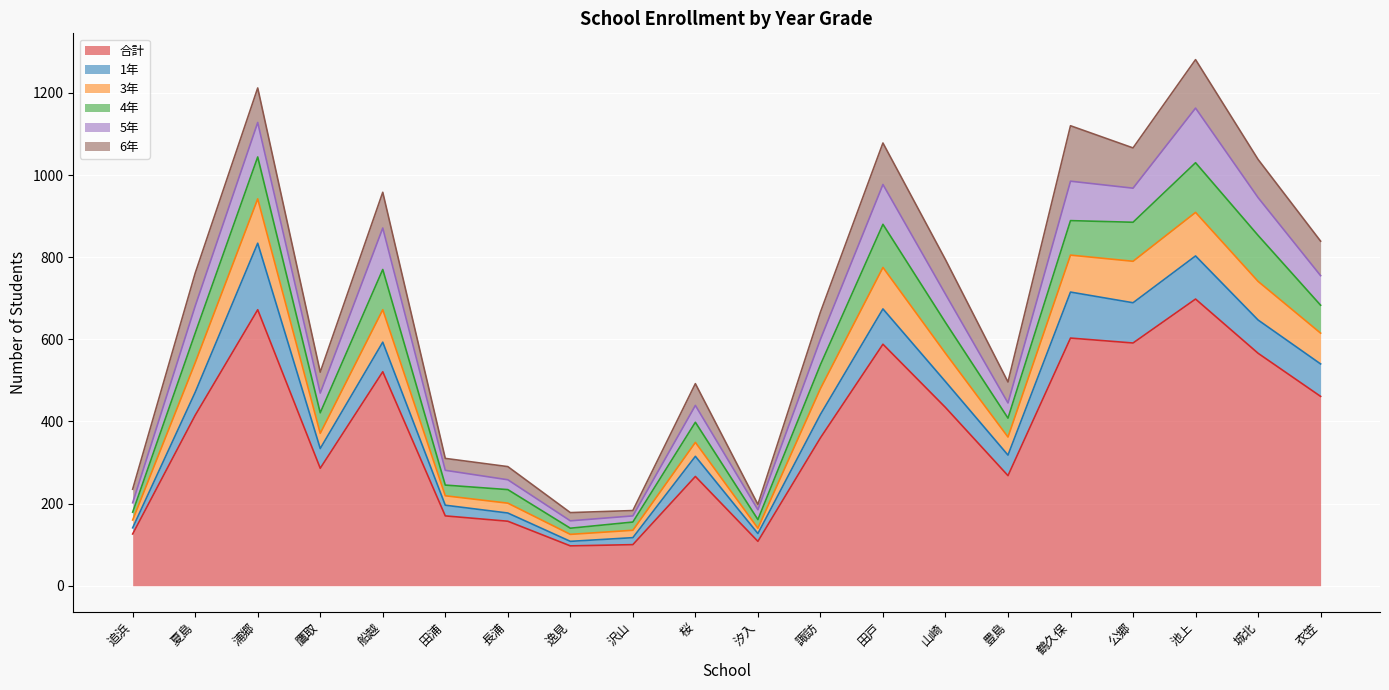

What is the sum of all 合計 values?

7487